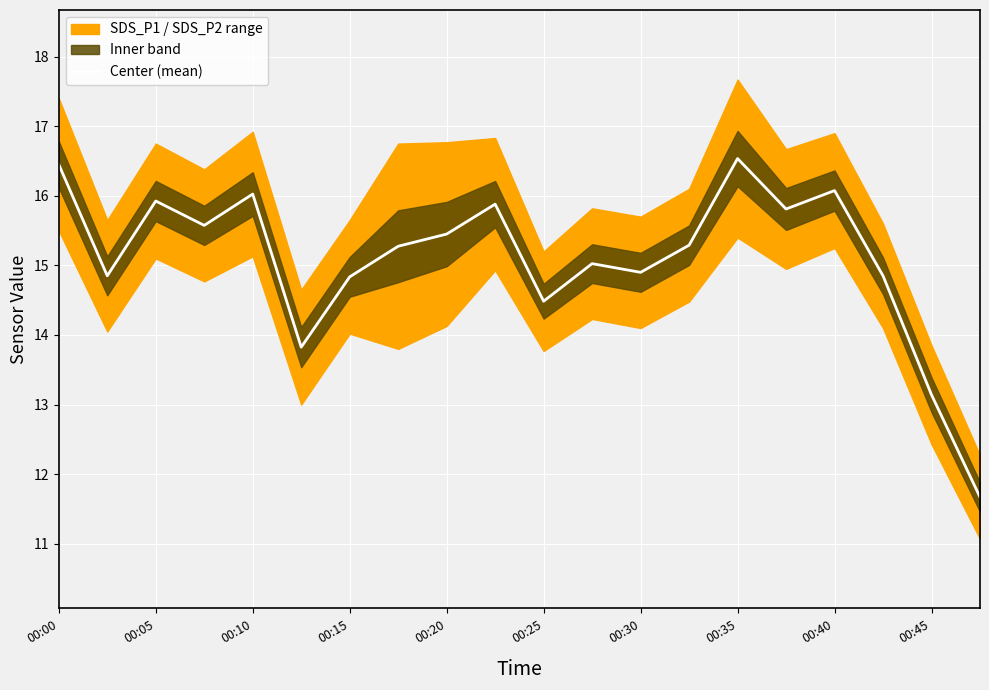

The Center (mean) series shows 27.9 at 00:05. True or false?

False